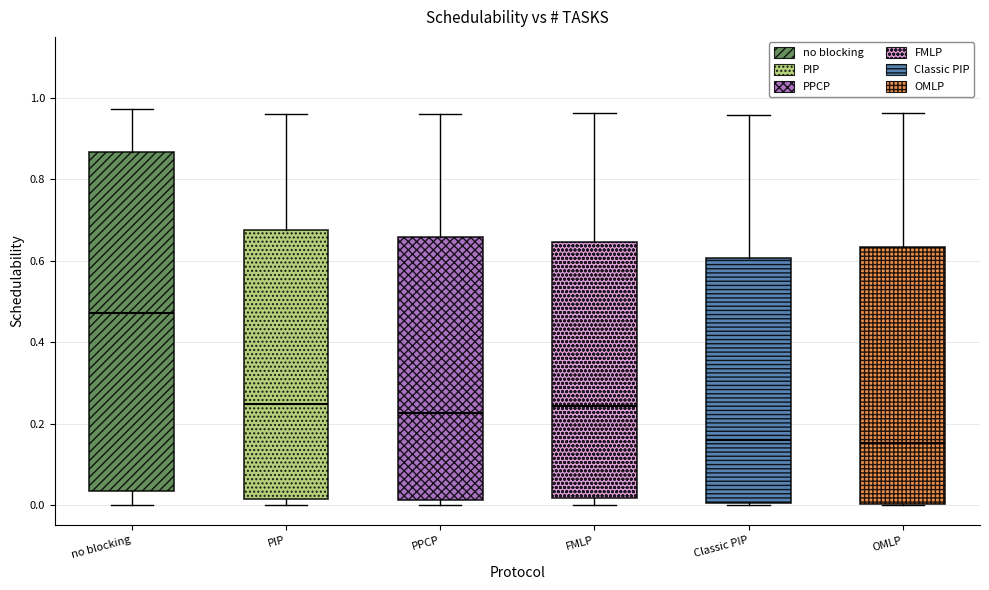

Reading left to right, read every box against the y-axis: the position of its median line, the range the box covers, and the ends of its whiskers. The values are not printed on the chart, so give them approximately, as read against the axis.

no blocking: median 0.48, box 0.04 to 0.86, whiskers 0.00 to 0.98
PIP: median 0.24, box 0.02 to 0.68, whiskers 0.00 to 0.96
PPCP: median 0.22, box 0.02 to 0.66, whiskers 0.00 to 0.96
FMLP: median 0.24, box 0.02 to 0.64, whiskers 0.00 to 0.96
Classic PIP: median 0.16, box 0.00 to 0.60, whiskers 0.00 to 0.96
OMLP: median 0.16, box 0.00 to 0.64, whiskers 0.00 to 0.96